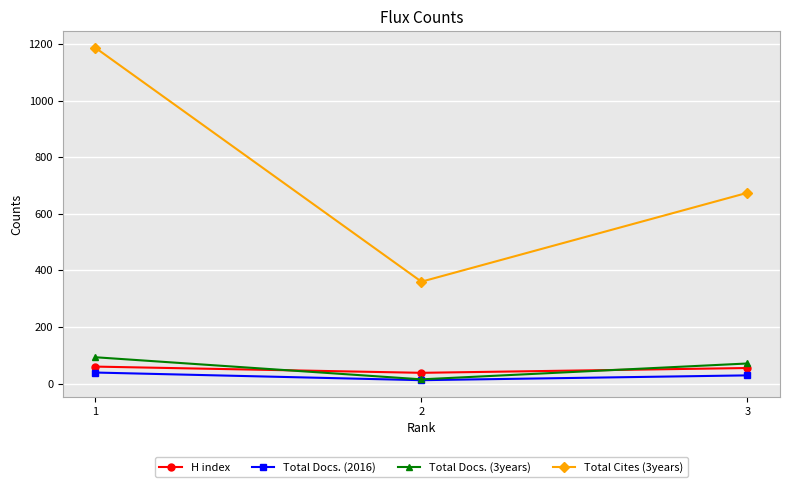

At 3, list the series in order from smallest to largest.

Total Docs. (2016), H index, Total Docs. (3years), Total Cites (3years)